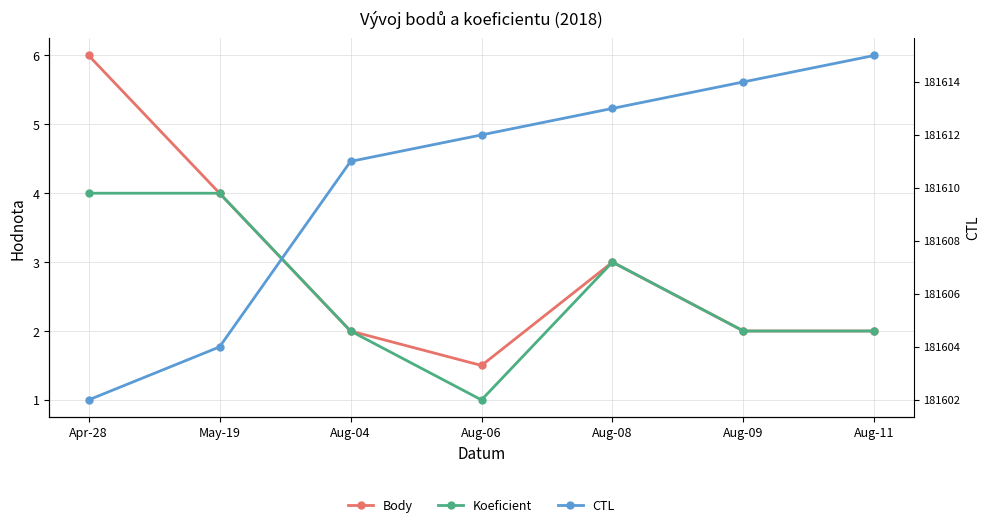

What is the spread (max minus min) of values at May-19?

181600.0